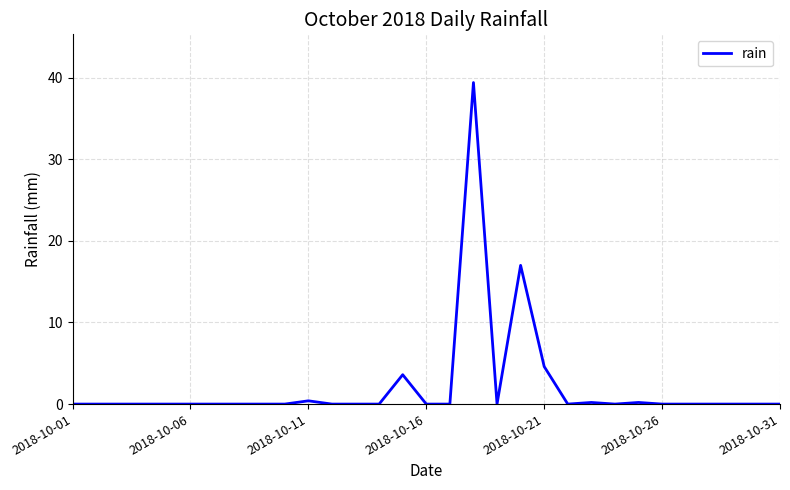

What is the greatest value displayed?

39.4